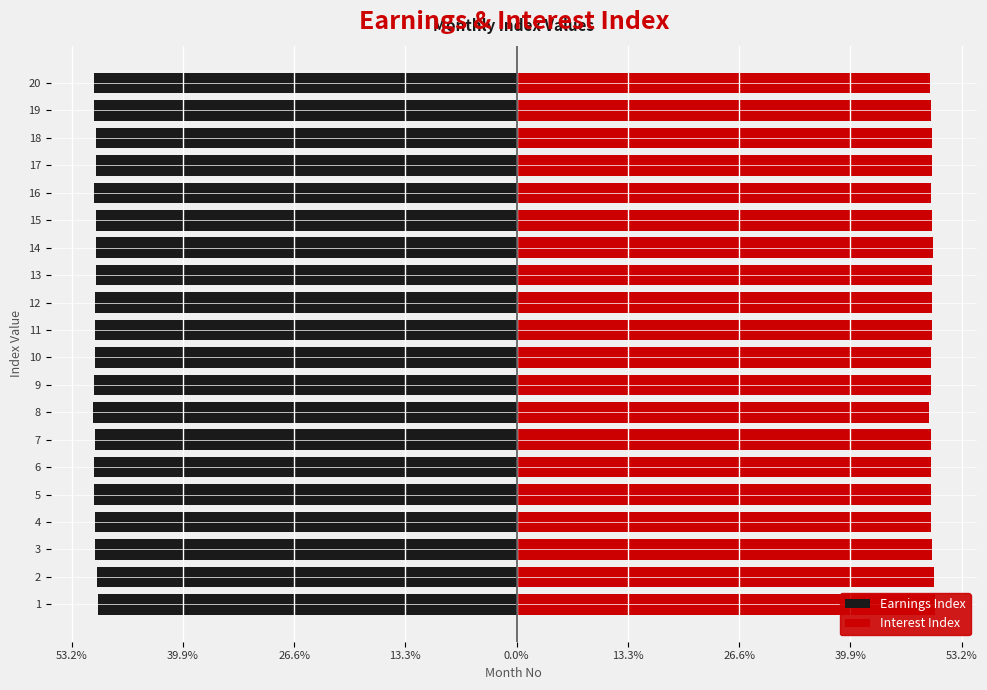

Which has a higher value, 11 or 17?

17